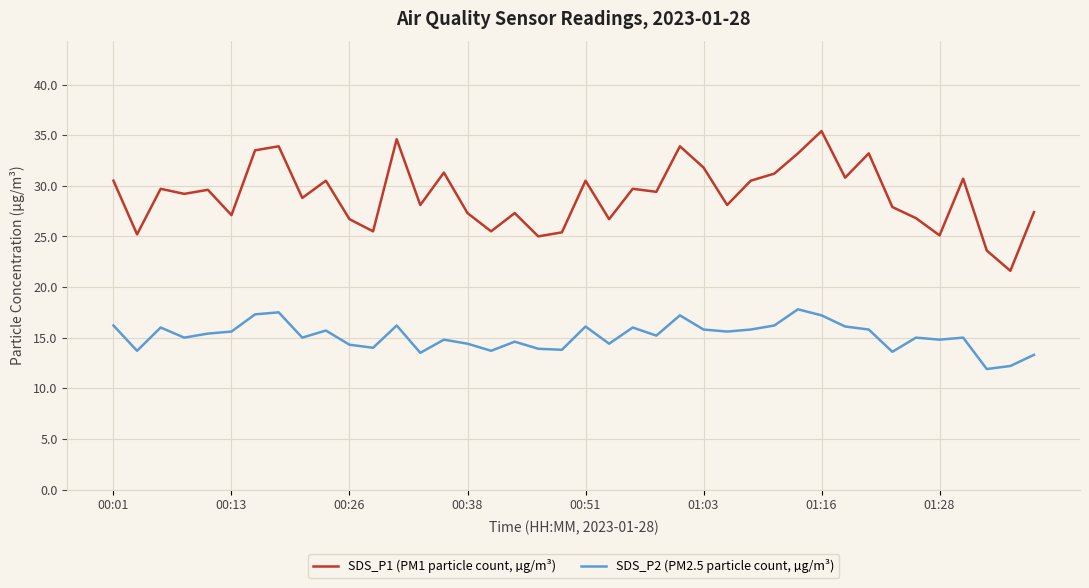

Which series has the largest total across all categories?

SDS_P1 (PM1 particle count, µg/m³)